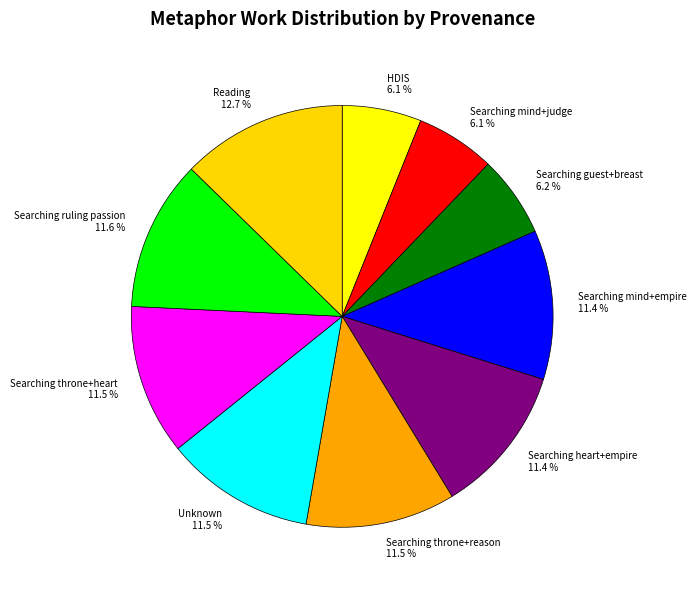

Approximately how many times larger is the value at Searching throne+reason compared to Searching throne+heart?

1.0